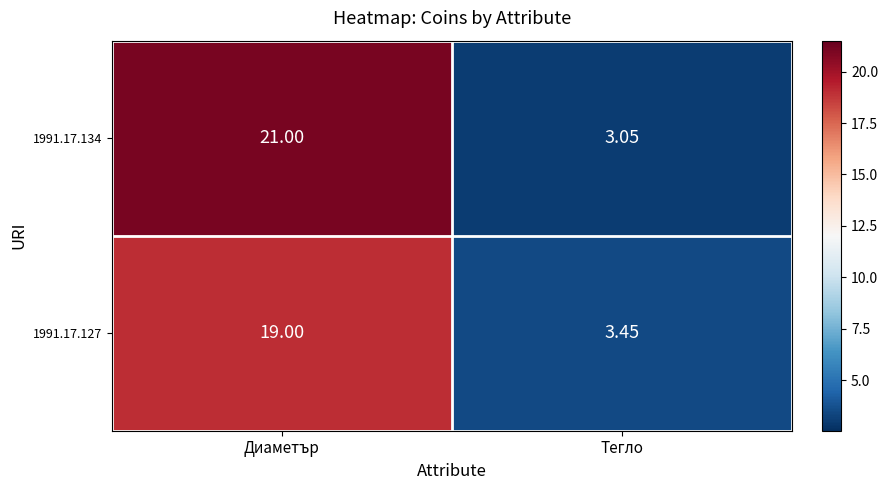

Where is 1991.17.127 nearest to the value 11?

Тегло